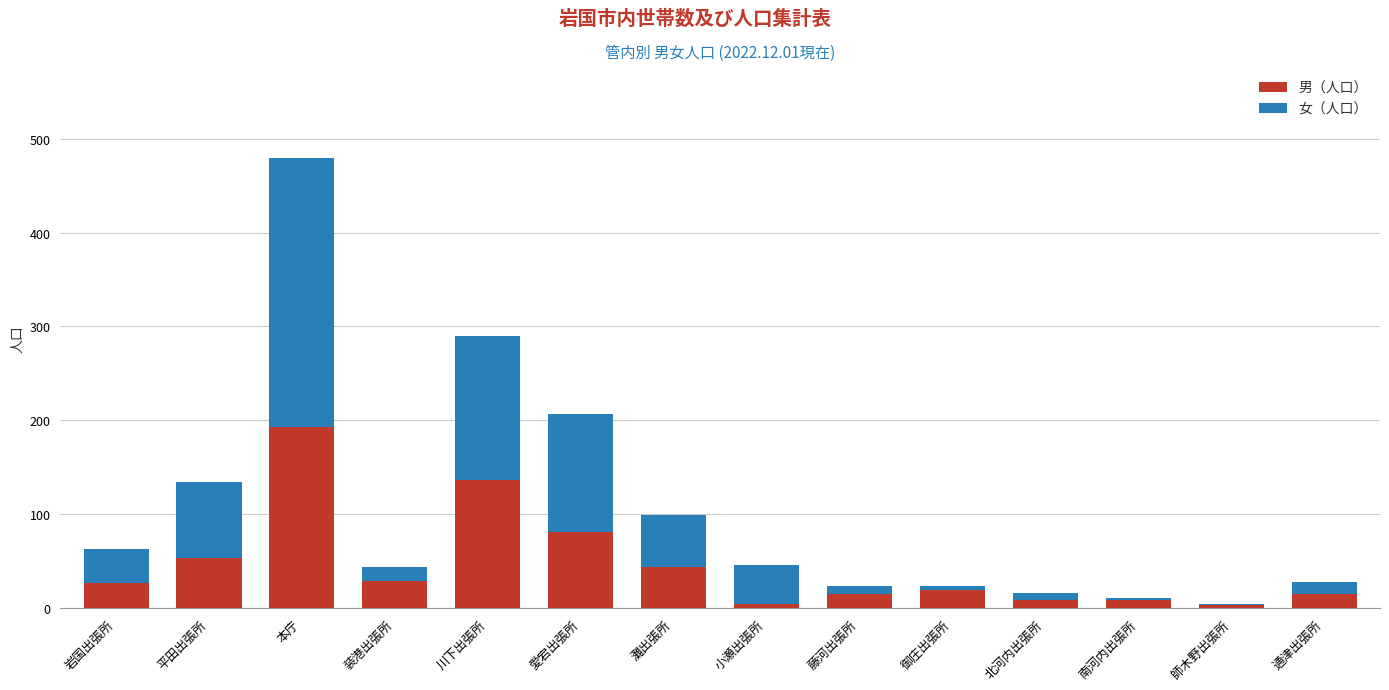

Which category has the highest value in the 男（人口） series?

本庁